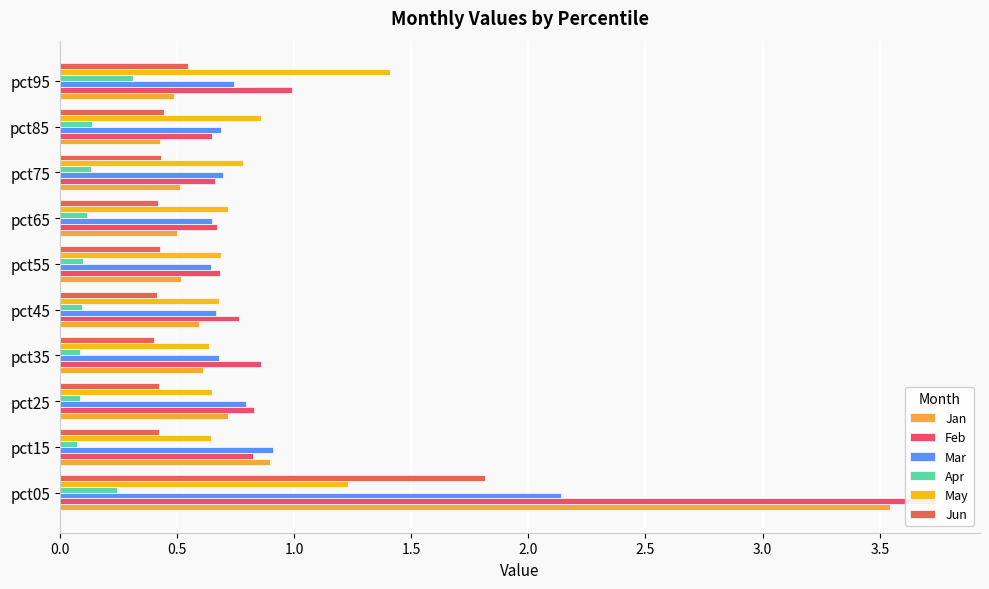

How many series are shown in this chart?

6